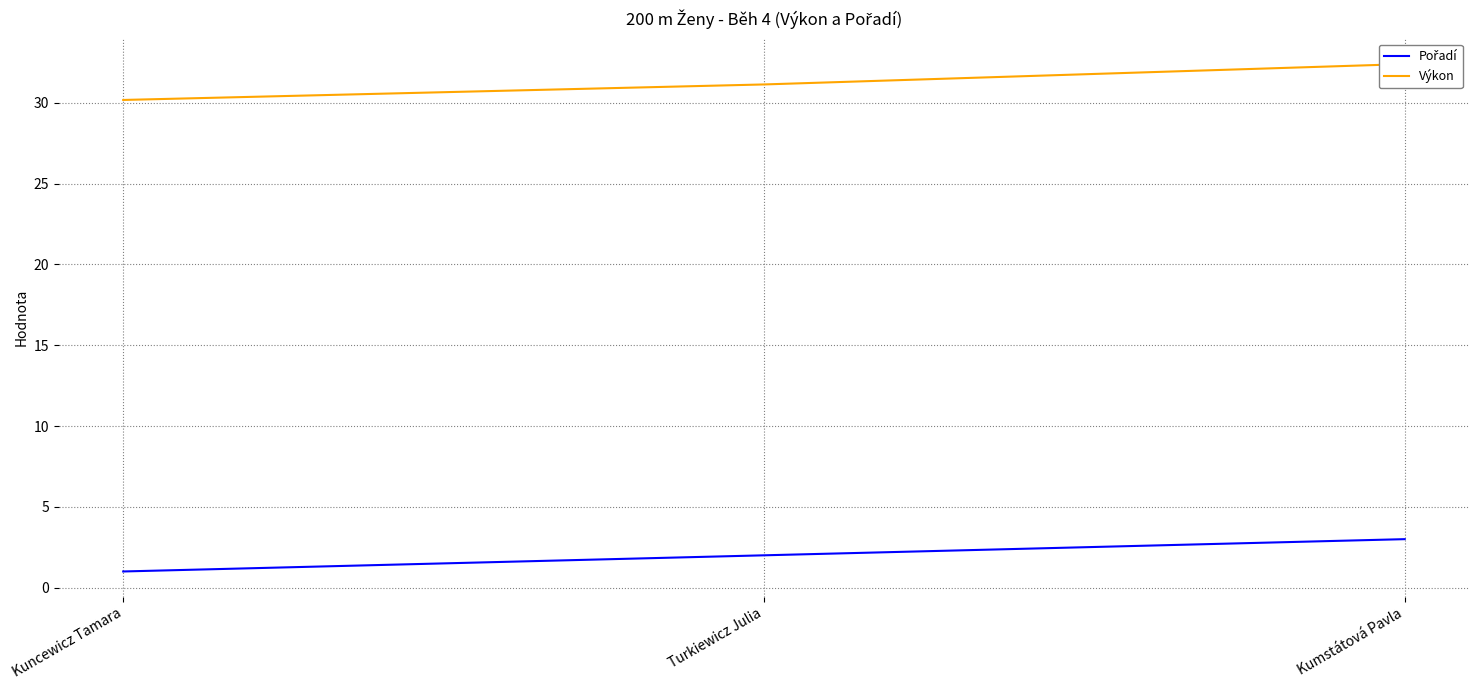

Which series has the widest spread of values?

Výkon